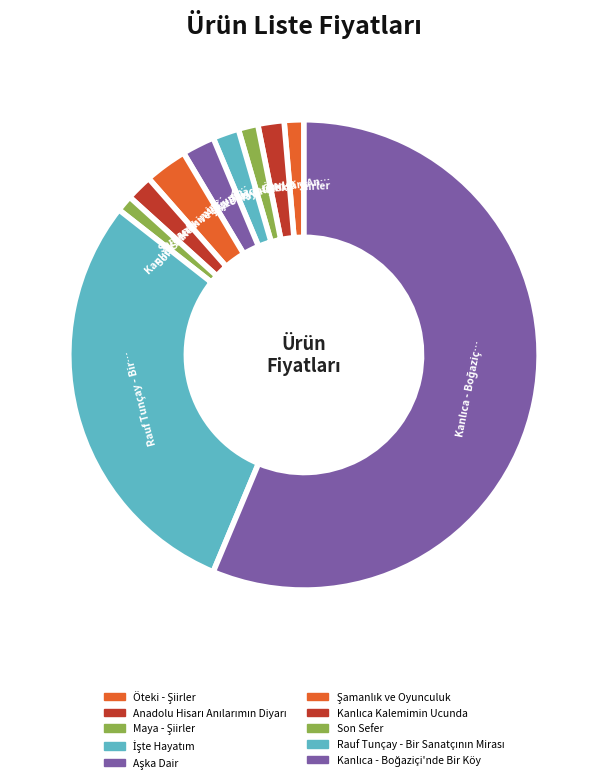

Count the number of slices in the pie.

10